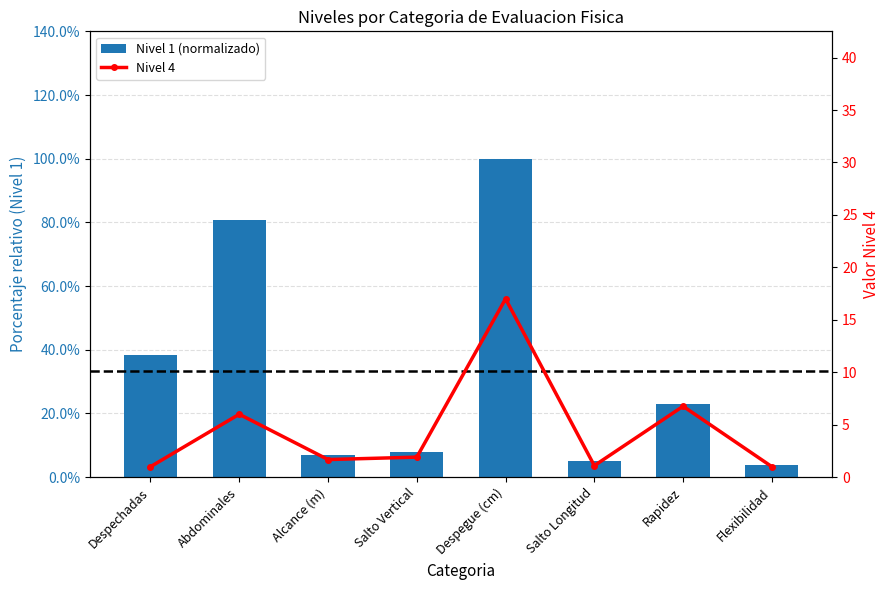

Which series has the largest total across all categories?

Nivel 4